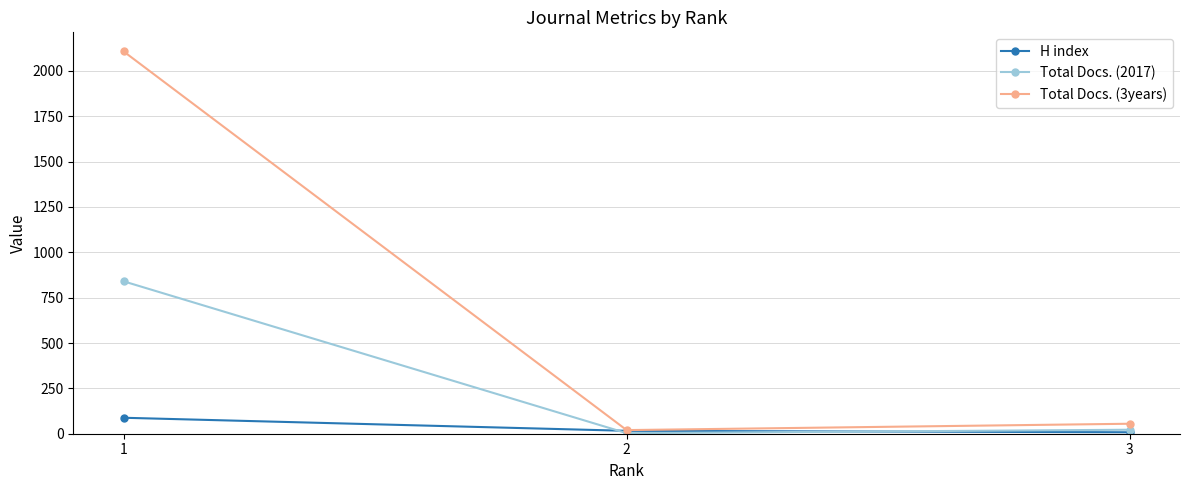

Which series has the largest total across all categories?

Total Docs. (3years)